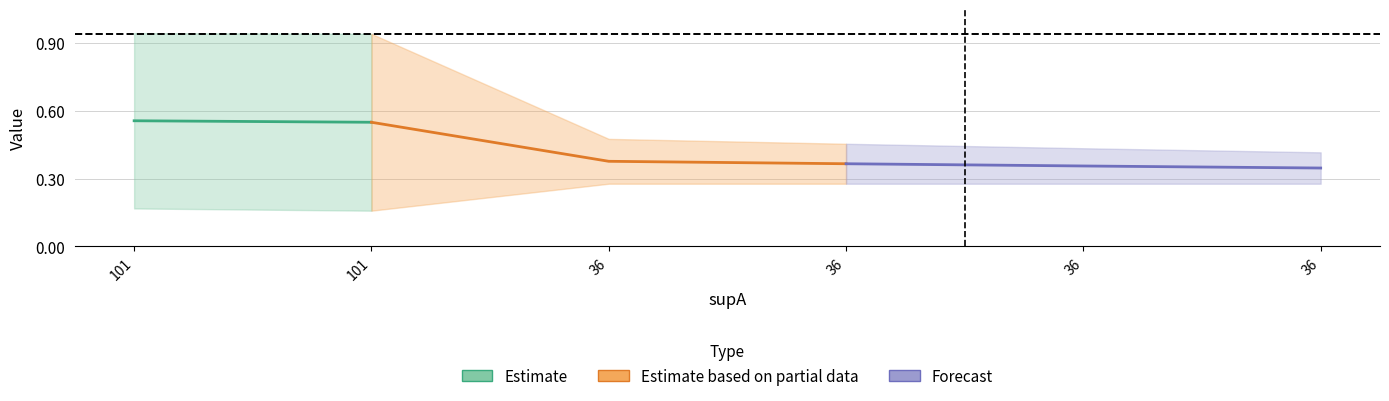

The condBA series shows 0.2 at 36. True or false?

False